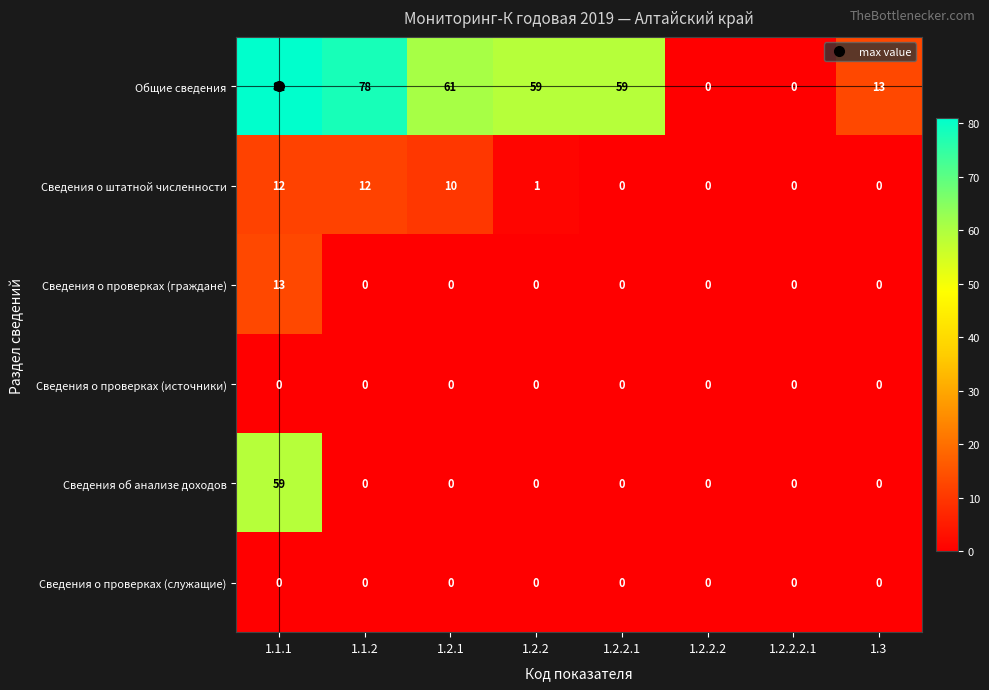

At which category is the sum across all series the highest?

1.1.1